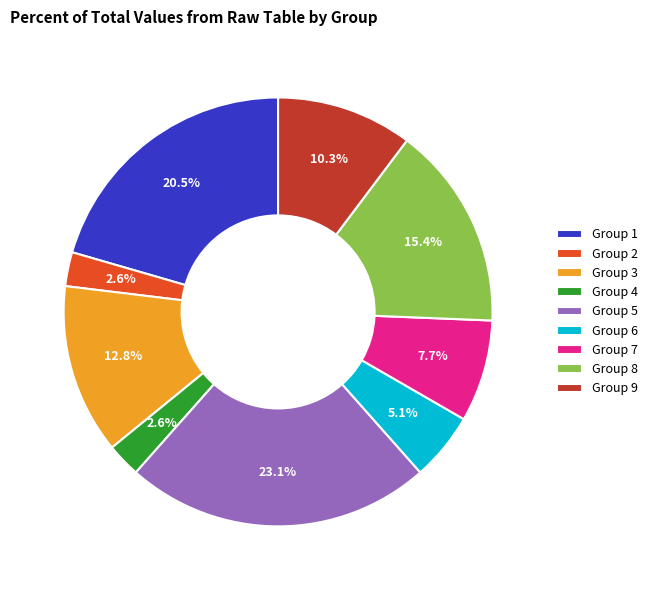

Is there a majority slice in this chart?

No